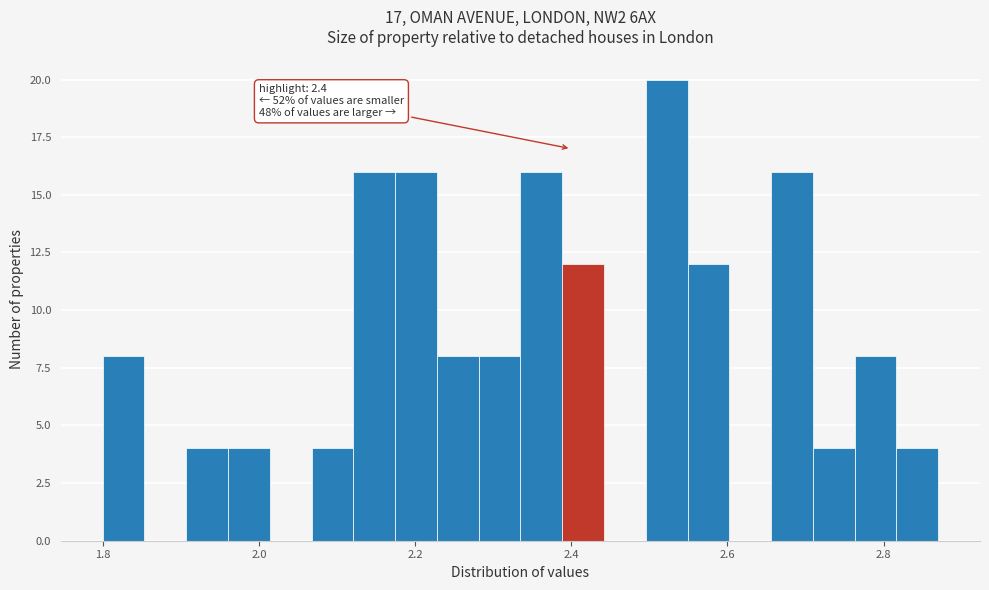

Read against the x-axis, roughly where is the centre of the tallest bar?

2.52